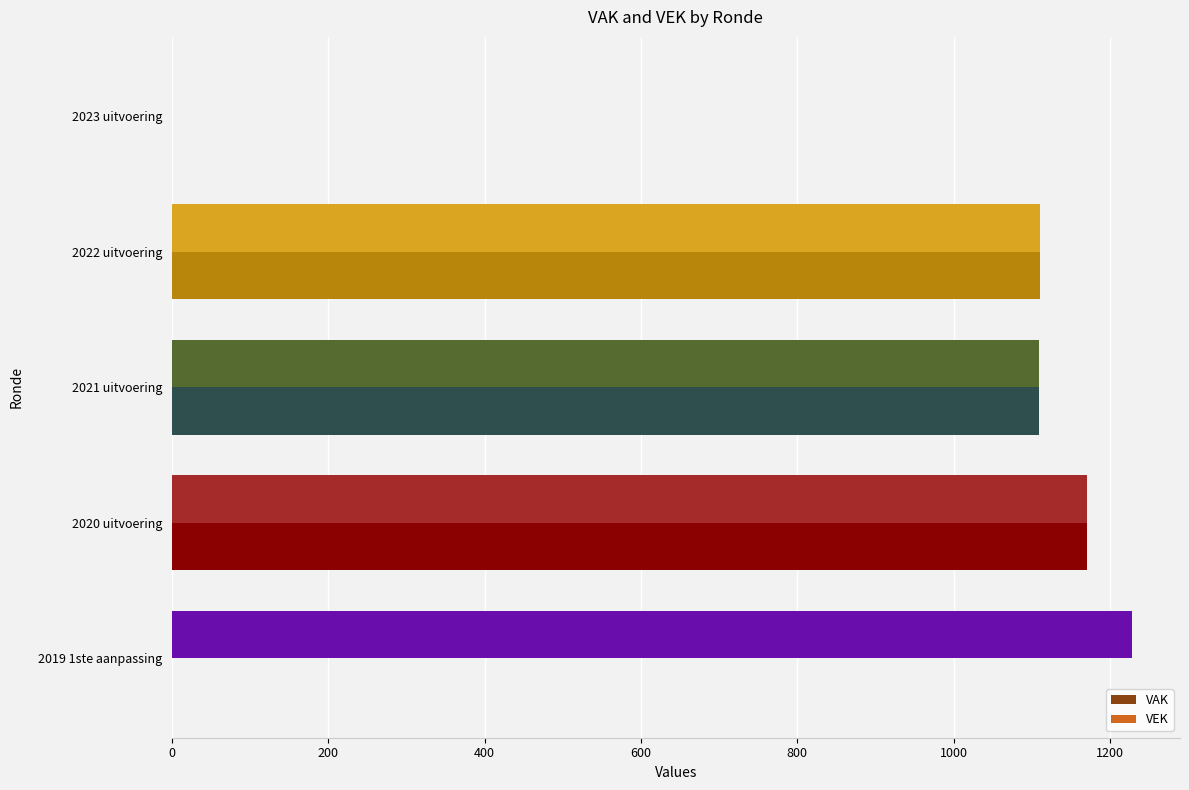

Between 2021 uitvoering and 2019 1ste aanpassing, which series saw the biggest shift?

VAK